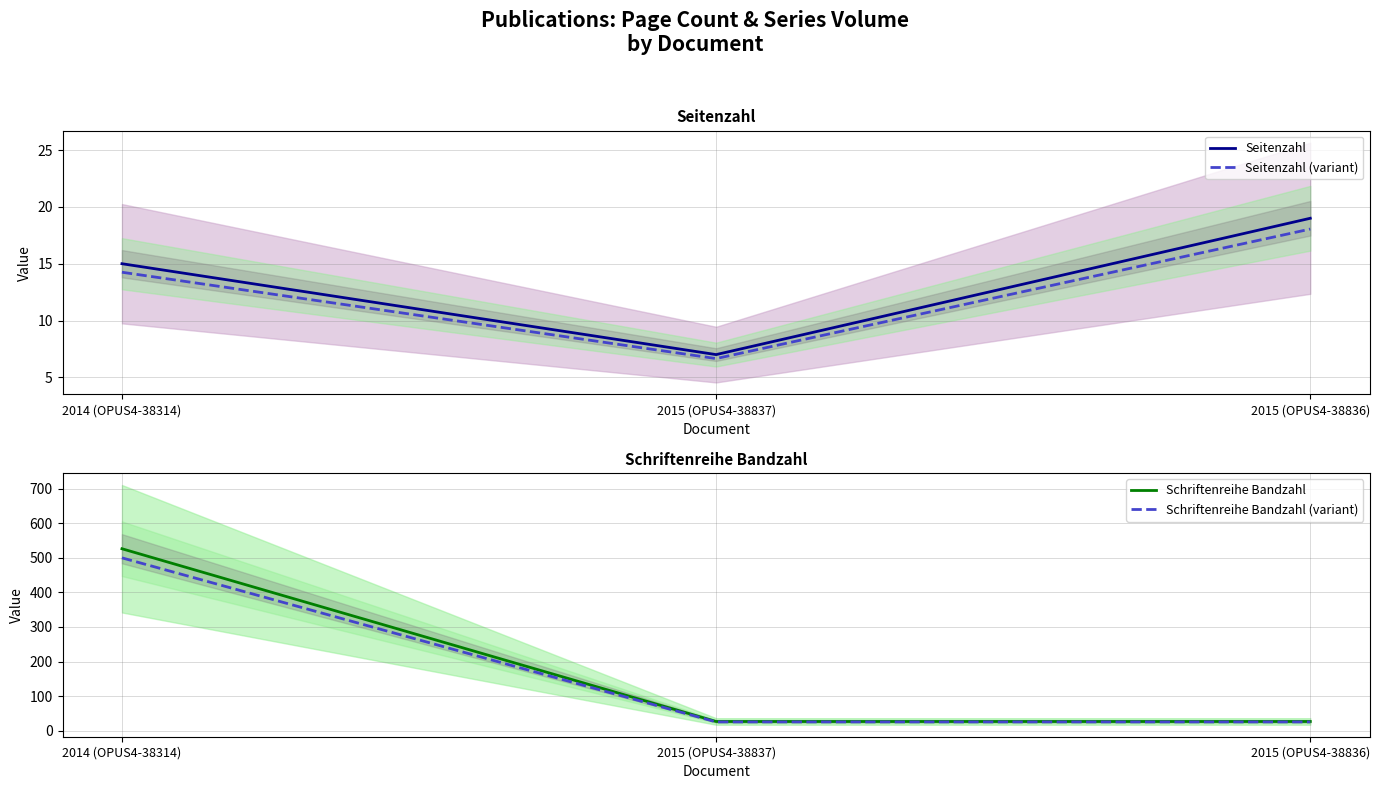

What position from the right is 2014 (OPUS4-38314)?

3